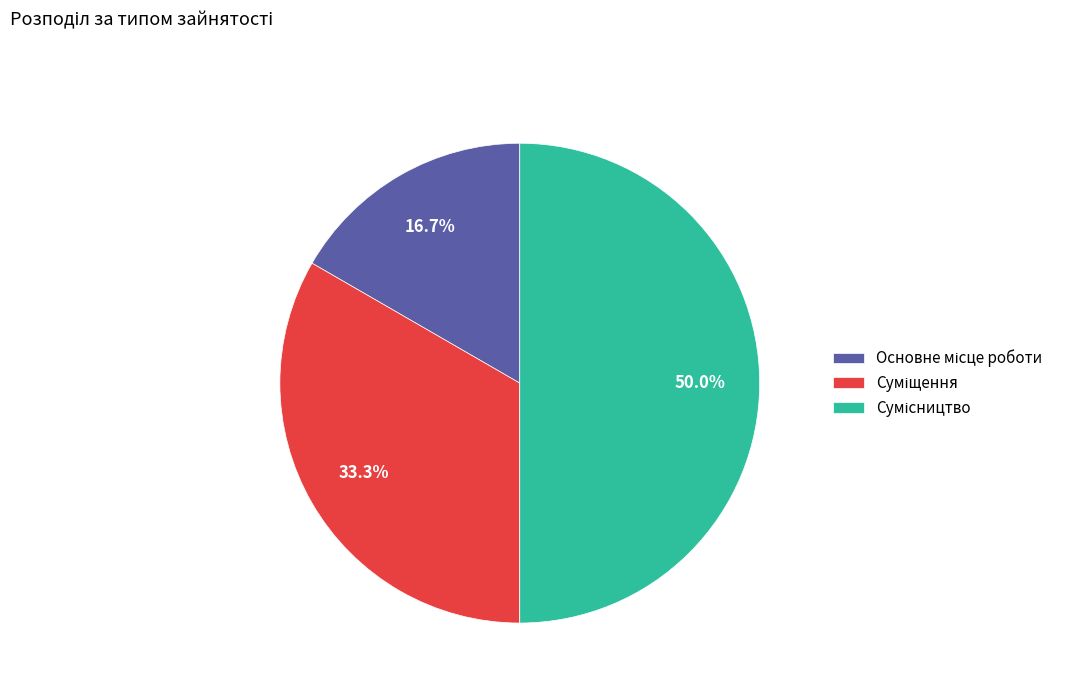

To the nearest percent, what portion does Основне місце роботи represent?

17%